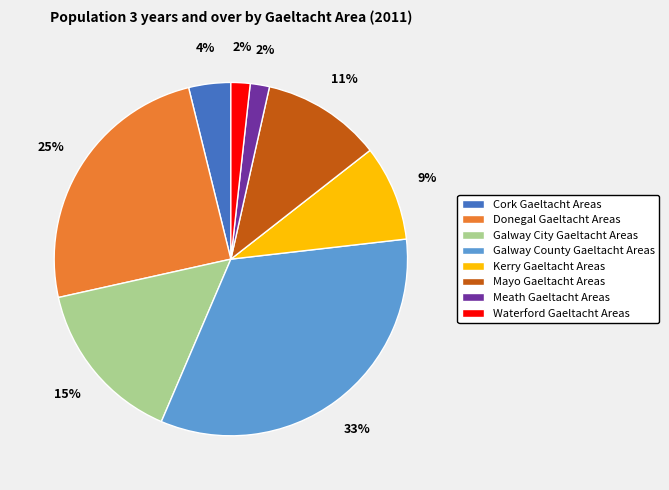

To the nearest percent, what portion does Meath Gaeltacht Areas represent?

2%